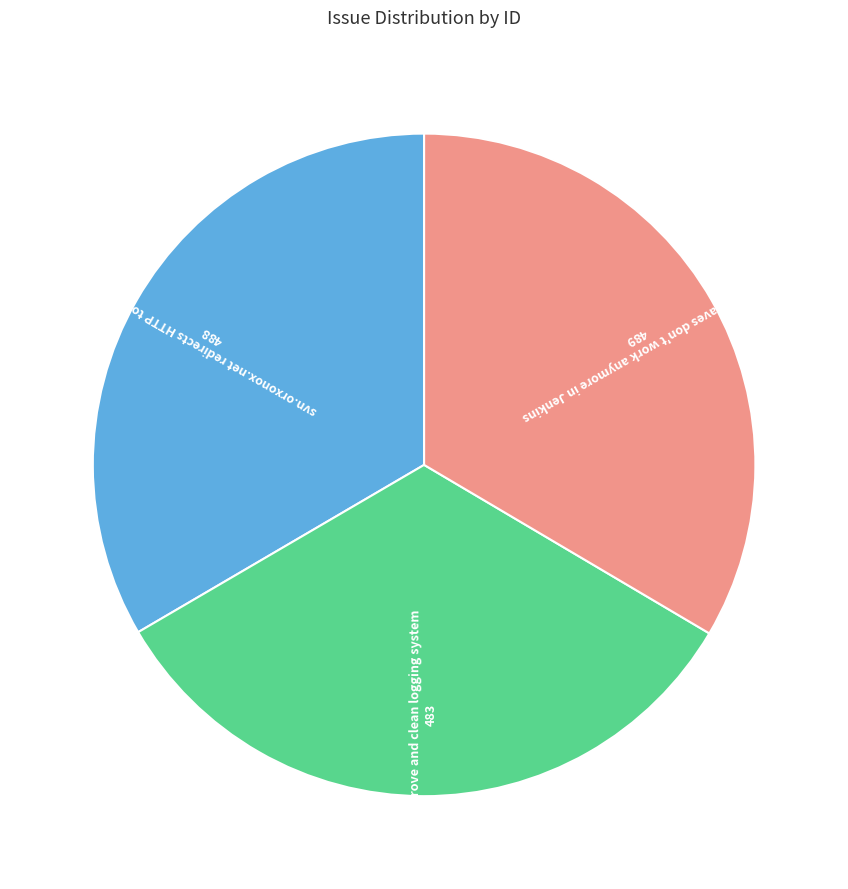

Does Docker slaves don't work anymore in Jenkins account for over 50% of the chart?

No